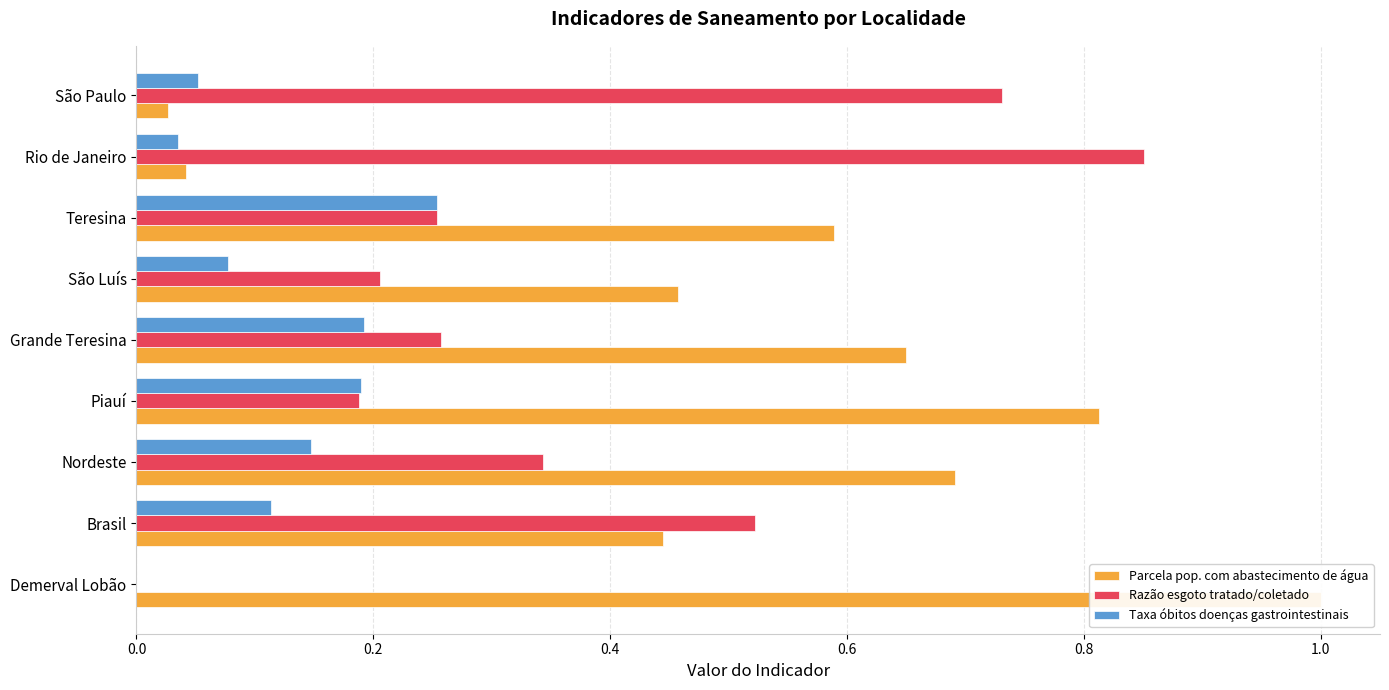

What is the difference between the second highest and minimum values in the Parcela pop. com abastecimento de água series?

0.8